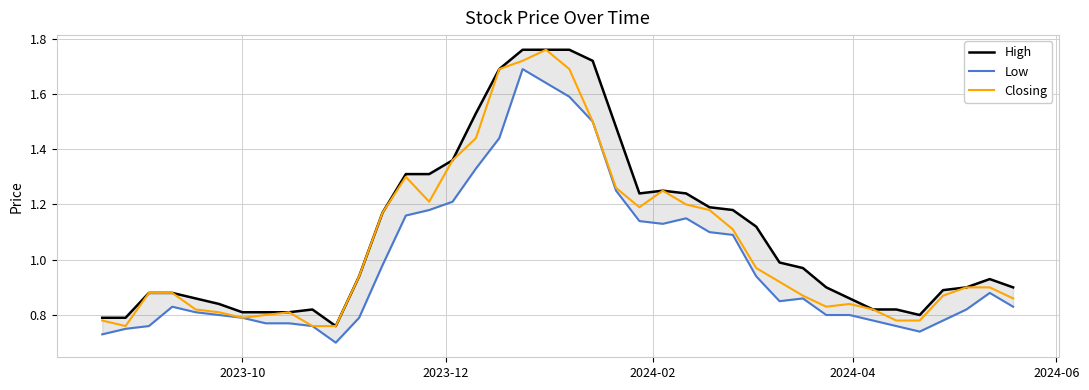

True or false: Closing has a value of 1.8 at 22.

False